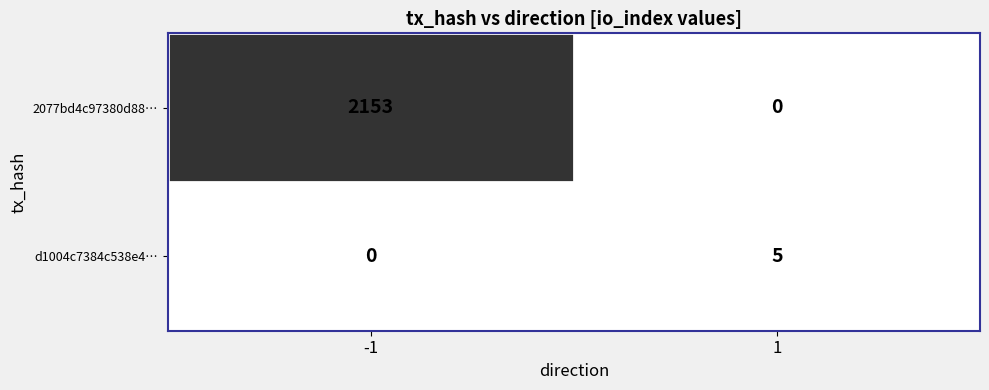

Between -1 and 1, which series saw the biggest shift?

2077bd4c97380d88…